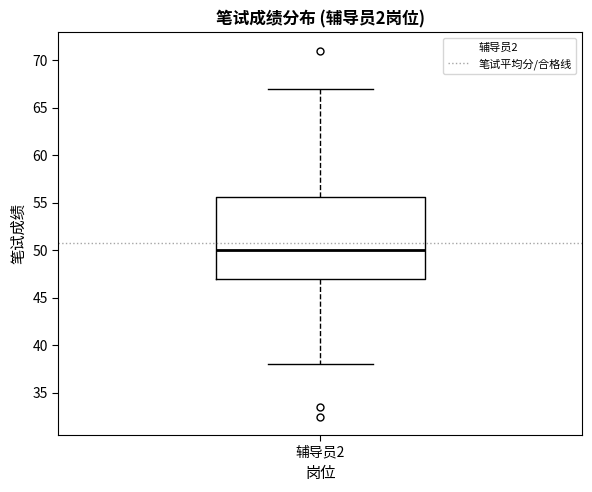

Where is the upper edge of the box for 辅导员2 on the y-axis? The values are not printed on the chart, so give them approximately, as read against the axis.

55.5